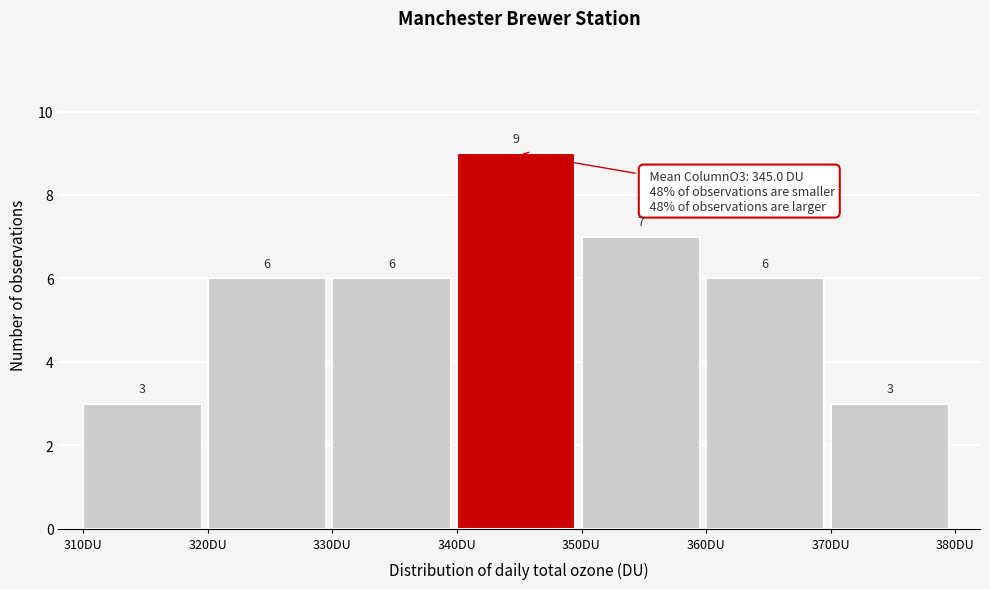

Reading left to right, list every bar in this chart as the range it spans on the x-axis followed by its height.

310 to 320: 3
320 to 330: 6
330 to 340: 6
340 to 350: 9
350 to 360: 7
360 to 370: 6
370 to 380: 3